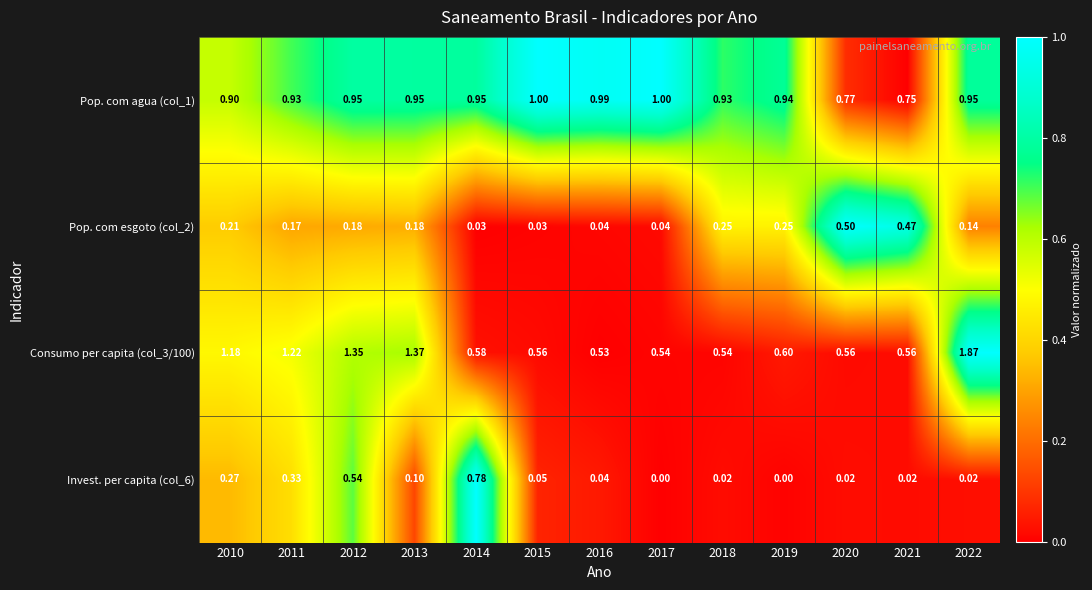

At 2013, list the series in order from smallest to largest.

Invest. per capita (col_6), Pop. com esgoto (col_2), Pop. com agua (col_1), Consumo per capita (col_3/100)